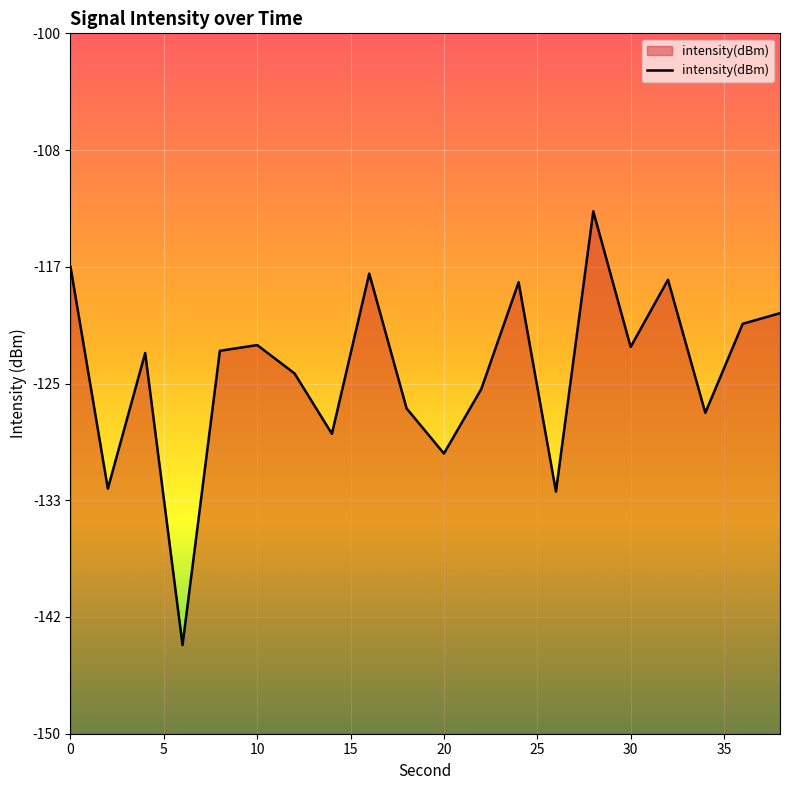

True or false: there are more than 2 points higher than both neighbors.

True